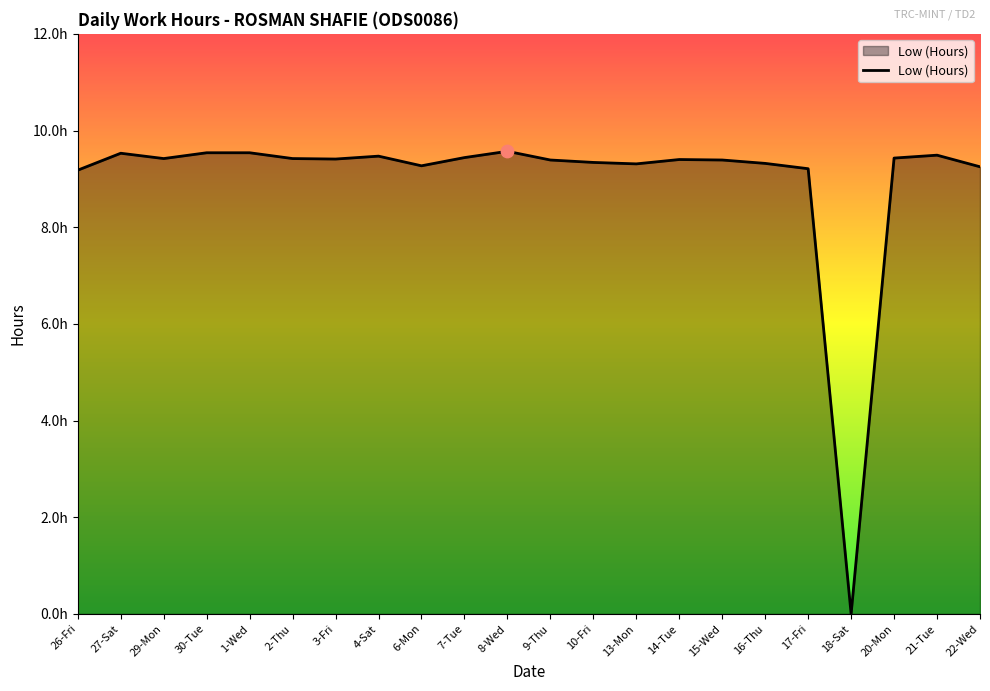

What is the change in value from 26-Fri to 2-Thu?

+0.2